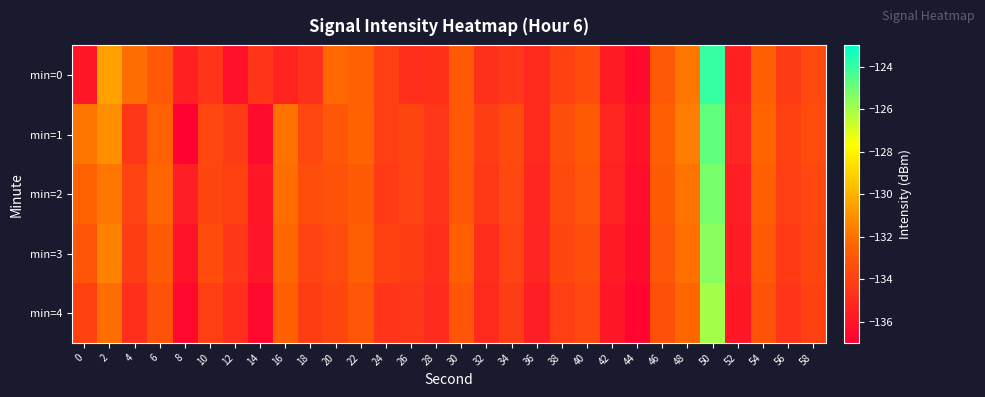

Reading left to right, list all the values displayed in this chart.

min=0: 0=-135.9	2=-130.5	4=-132.1	6=-132.9	8=-135.5	10=-134.6	12=-136.1	14=-134.5	16=-135.3	18=-134.7	20=-132.3	22=-132.6	24=-134.1	26=-134.8	28=-134.7	30=-132.9	32=-134.8	34=-134.5	36=-135.0	38=-134.0	40=-133.5	42=-135.7	44=-136.5	46=-132.9	48=-131.8	50=-124.0	52=-135.5	54=-132.6	56=-134.3	58=-133.6
min=1: 0=-131.8	2=-131.1	4=-134.5	6=-132.6	8=-136.9	10=-133.7	12=-134.3	14=-136.5	16=-131.9	18=-133.7	20=-133.0	22=-132.5	24=-134.1	26=-133.8	28=-134.5	30=-132.9	32=-134.2	34=-133.6	36=-135.1	38=-133.4	40=-132.8	42=-135.2	44=-136.1	46=-132.7	48=-131.6	50=-124.8	52=-135.3	54=-132.4	56=-134.0	58=-133.5
min=2: 0=-132.5	2=-131.8	4=-133.9	6=-132.3	8=-135.6	10=-133.8	12=-134.0	14=-135.9	16=-132.1	18=-133.4	20=-133.2	22=-132.8	24=-134.3	26=-133.9	28=-134.6	30=-133.0	32=-134.4	34=-133.7	36=-135.2	38=-133.6	40=-133.1	42=-135.4	44=-136.3	46=-132.8	48=-131.9	50=-125.2	52=-135.6	54=-132.7	56=-134.1	58=-133.7
min=3: 0=-133.1	2=-131.5	4=-134.2	6=-132.8	8=-136.1	10=-133.5	12=-134.5	14=-136.0	16=-132.3	18=-133.9	20=-133.5	22=-132.6	24=-134.0	26=-134.2	28=-134.8	30=-132.7	32=-134.9	34=-133.9	36=-135.3	38=-133.8	40=-133.4	42=-135.7	44=-136.4	46=-133.0	48=-132.0	50=-125.5	52=-135.7	54=-132.9	56=-134.3	58=-133.8
min=4: 0=-134.0	2=-132.1	4=-134.8	6=-133.2	8=-136.5	10=-134.1	12=-134.8	14=-136.5	16=-132.7	18=-134.2	20=-133.8	22=-133.0	24=-134.6	26=-134.5	28=-135.0	30=-133.1	32=-135.1	34=-134.2	36=-135.6	38=-134.1	40=-133.7	42=-135.9	44=-136.7	46=-133.3	48=-132.3	50=-126.0	52=-135.9	54=-133.2	56=-134.6	58=-134.0